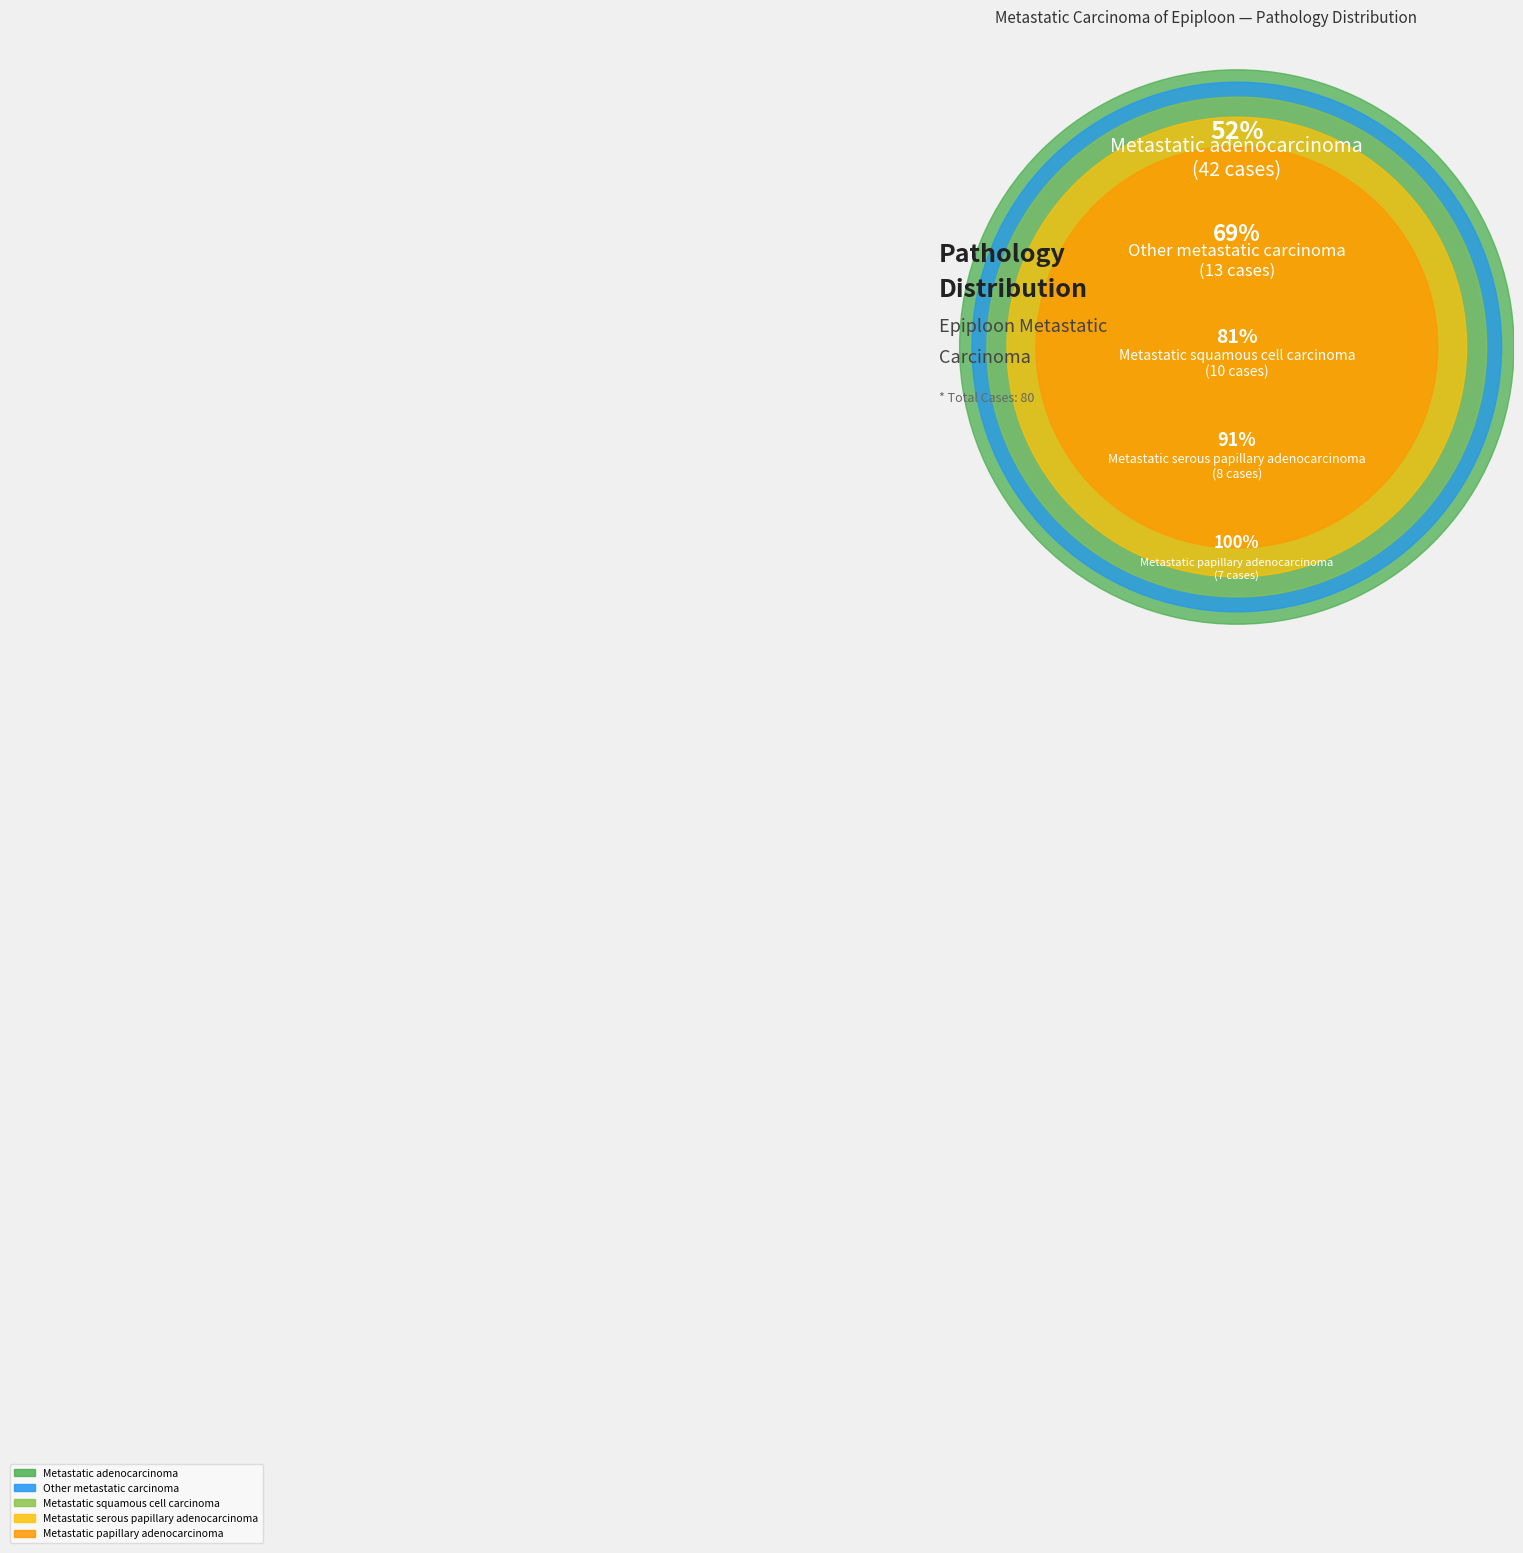

Which slice is the largest?

Metastatic adenocarcinoma